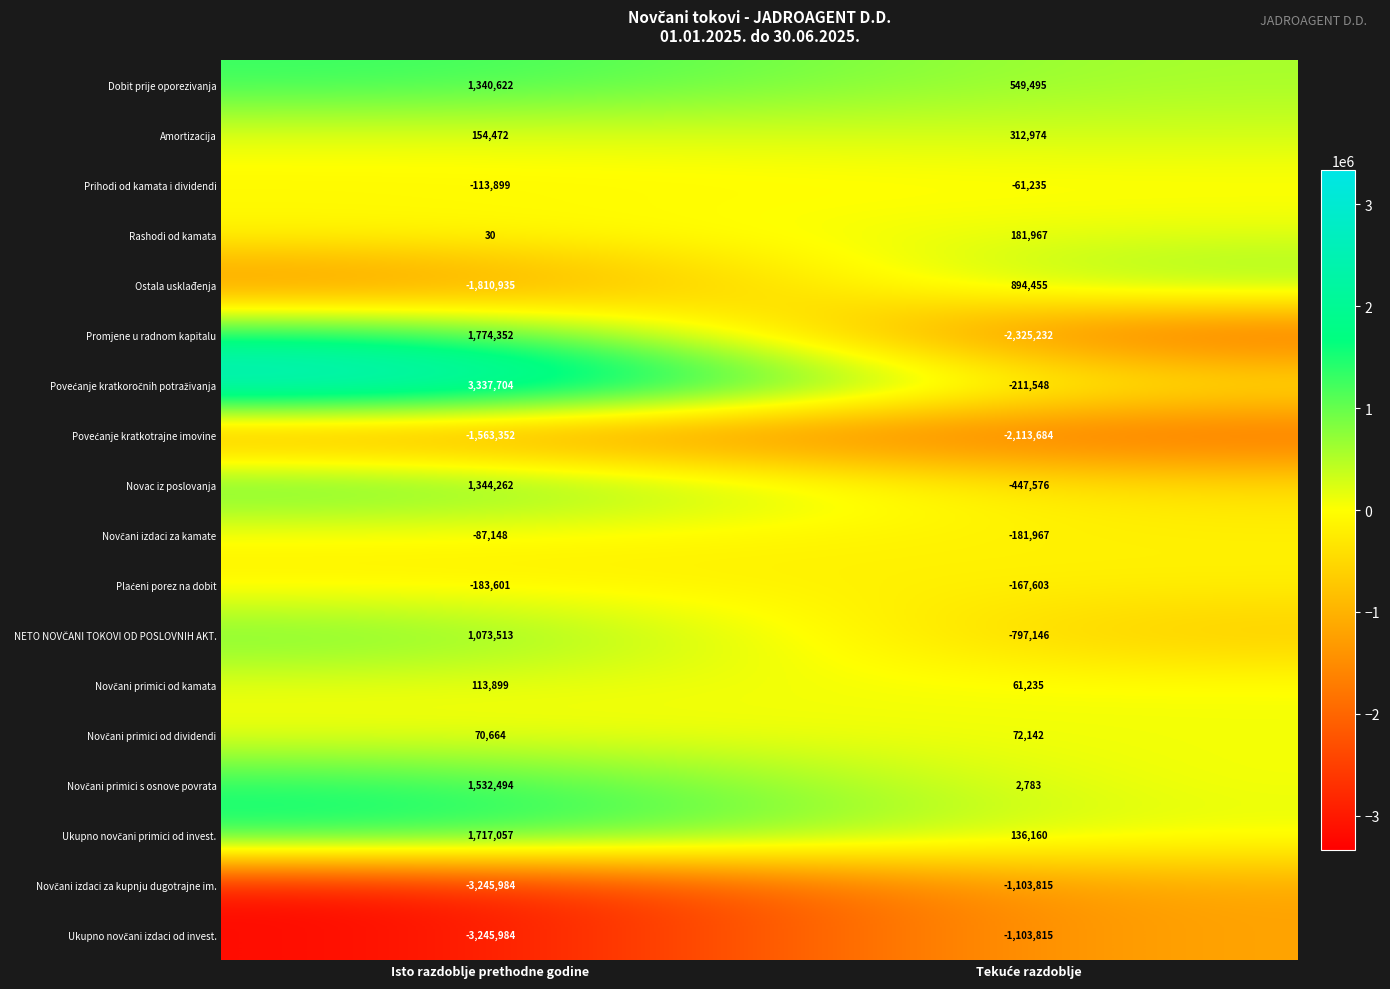

Which category has the lowest value across all series?

Isto razdoblje prethodne godine